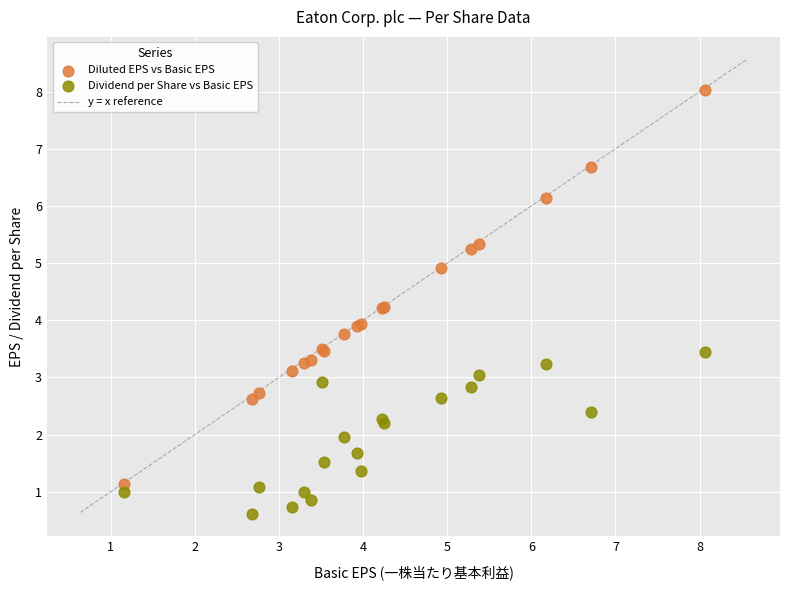

What is the X range (max minus min) for the scatter plot?

6.9